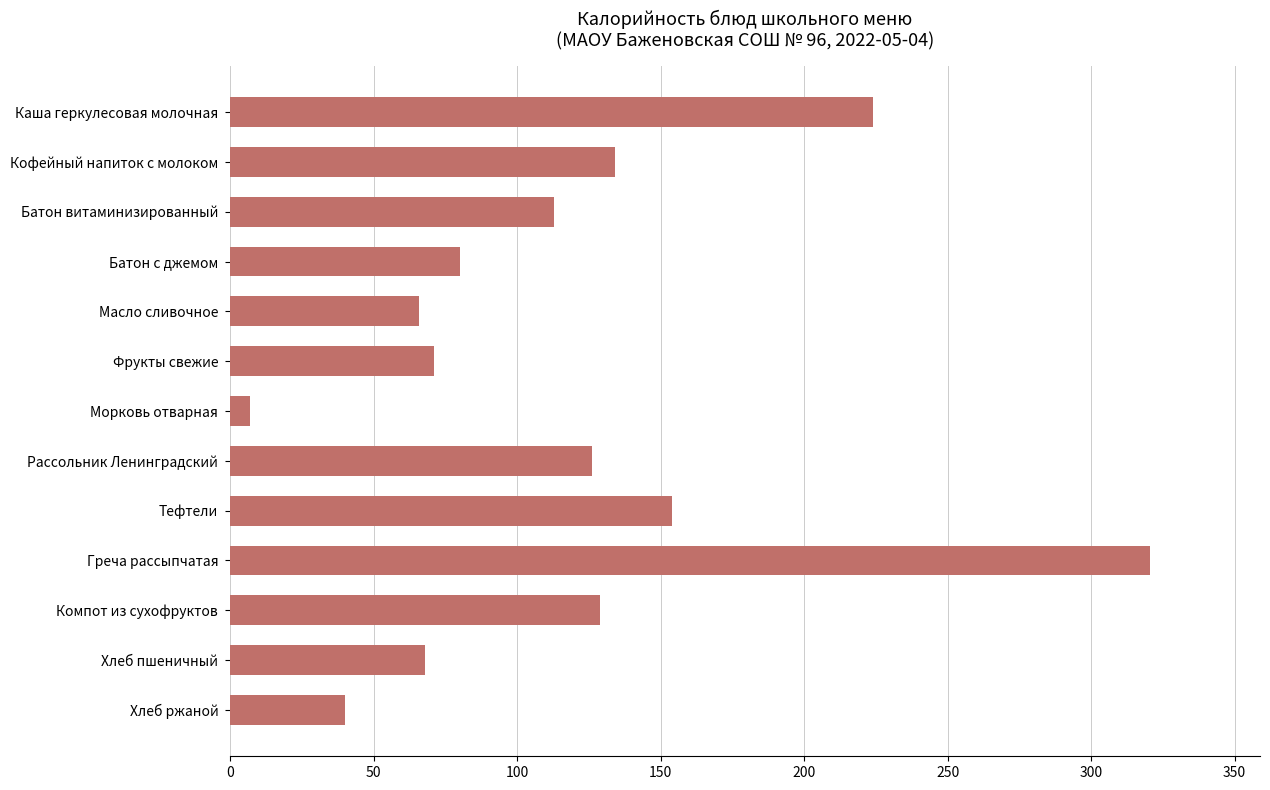

Reading top to bottom, what are all the values shown in this chart?

Каша геркулесовая молочная=224.0	Кофейный напиток с молоком=134.0	Батон витаминизированный=113.0	Батон с джемом=80.0	Масло сливочное=66.0	Фрукты свежие=71.0	Морковь отварная=6.8	Рассольник Ленинградский=126.0	Тефтели=154.0	Греча рассыпчатая=320.4	Компот из сухофруктов=129.0	Хлеб пшеничный=68.0	Хлеб ржаной=40.0